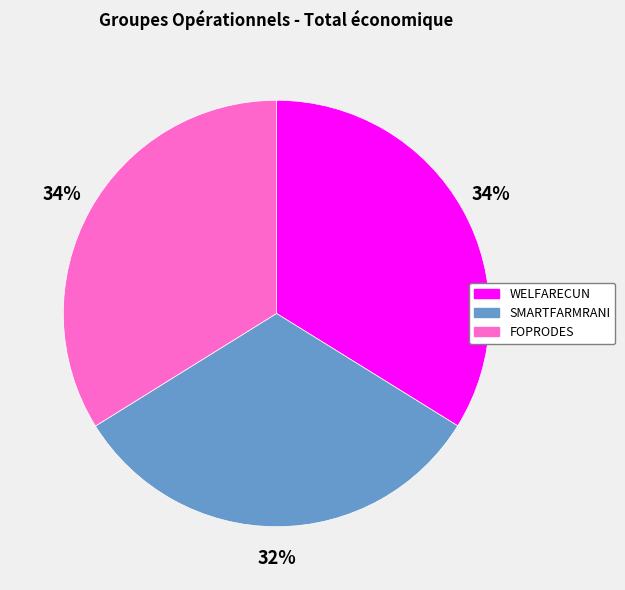

Between SMARTFARMRANI and WELFARECUN, which is larger?

WELFARECUN